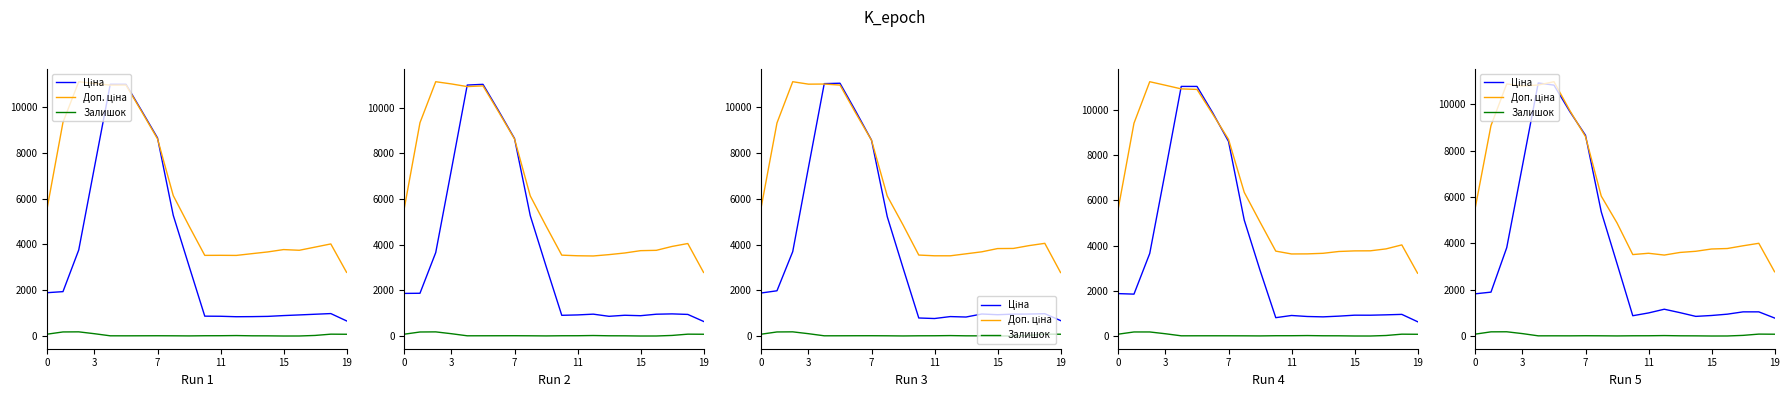

True or false: Доп. ціна and Залишок intersect in this chart.

False